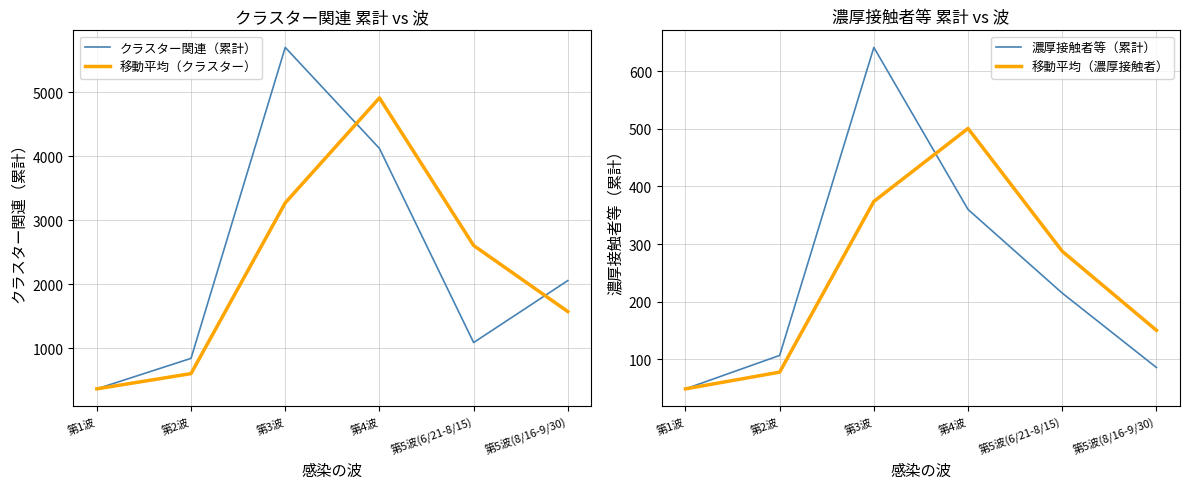

What is the sum of the 移動平均（クラスター） values at 第5波(8/16-9/30) and 第2波?

2173.0